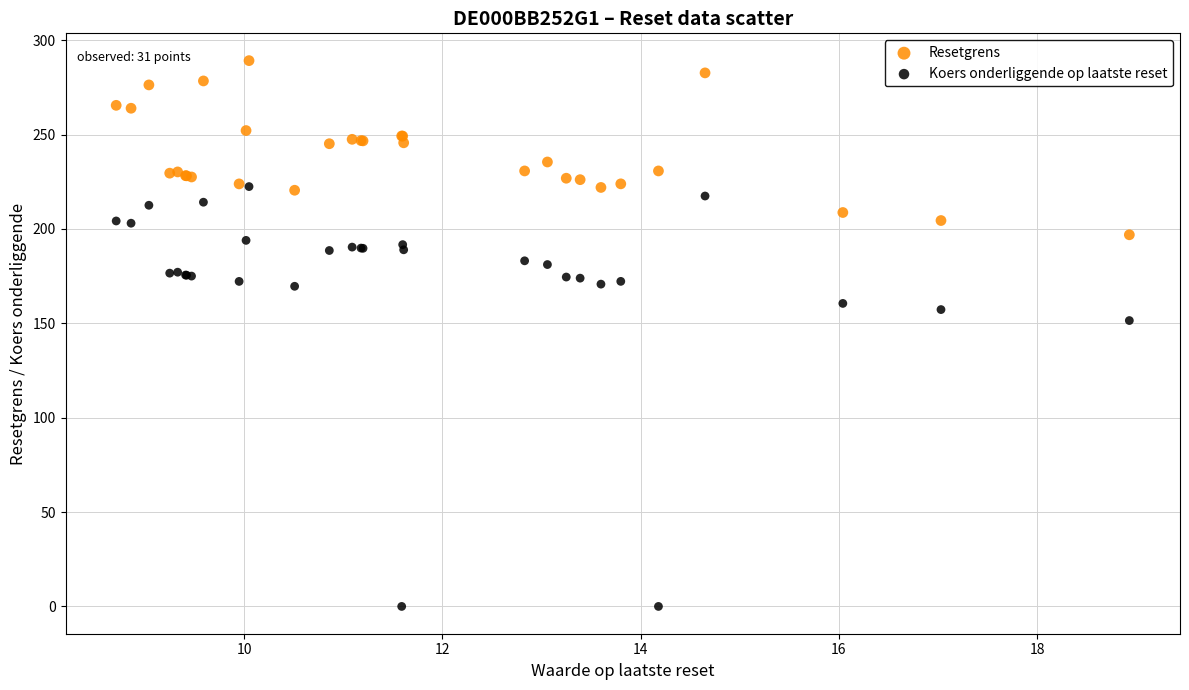

In the Koers onderliggende op laatste reset series, what Y value is closest to 111?

151.5